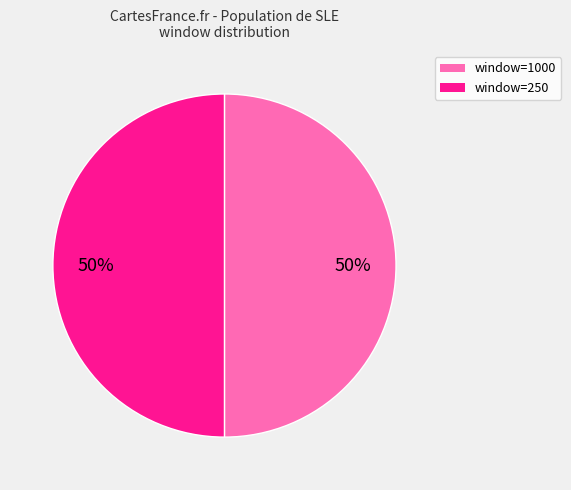

To the nearest percent, what is the average slice percentage?

50%